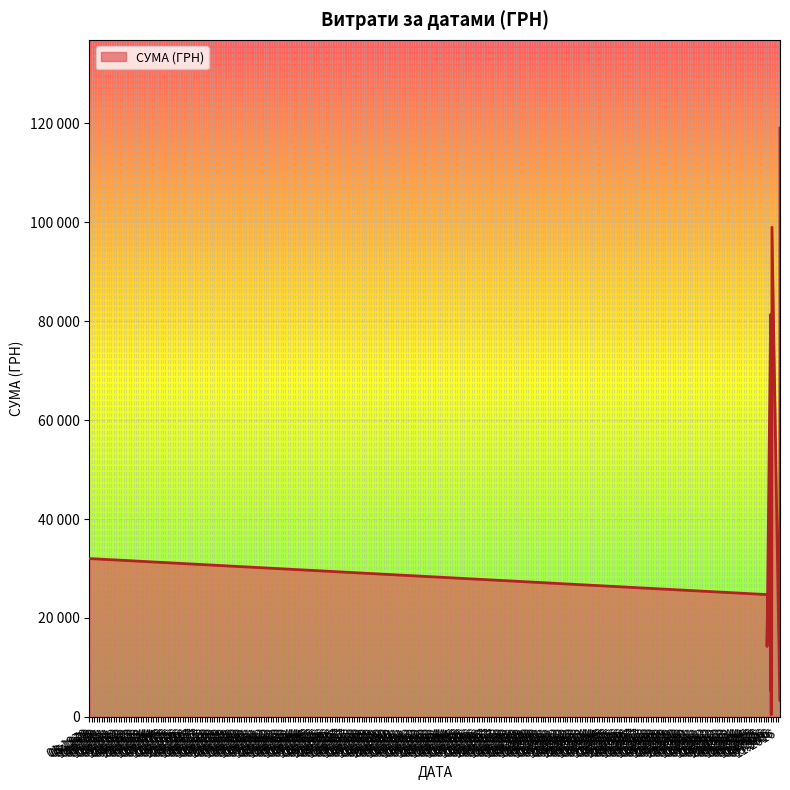

Reading left to right, transcribe all the data shown in this chart.

31996.7	24703.7	14226.4	76697.6	5277.7	81400.0	432.0	528.0	99000.0	3280.0	119061.5